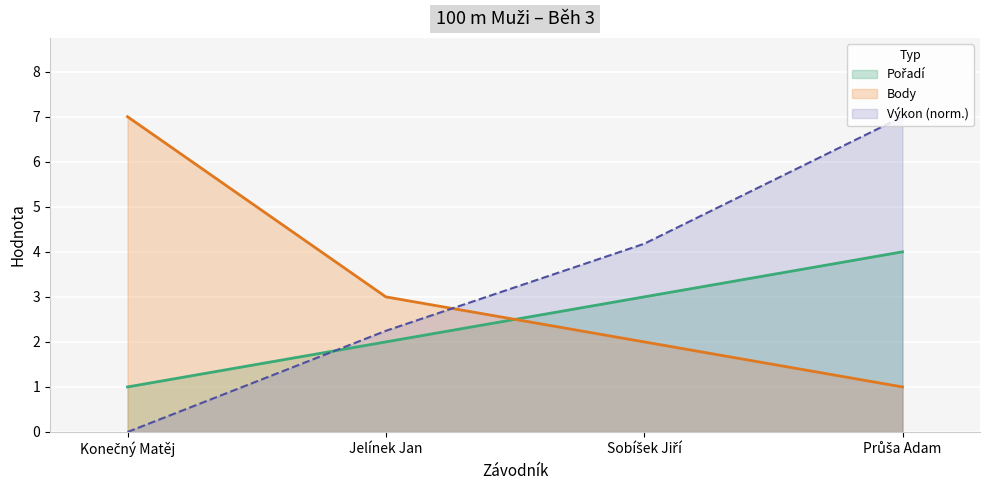

Which series changed the most between Konečný Matěj and Jelínek Jan?

Body